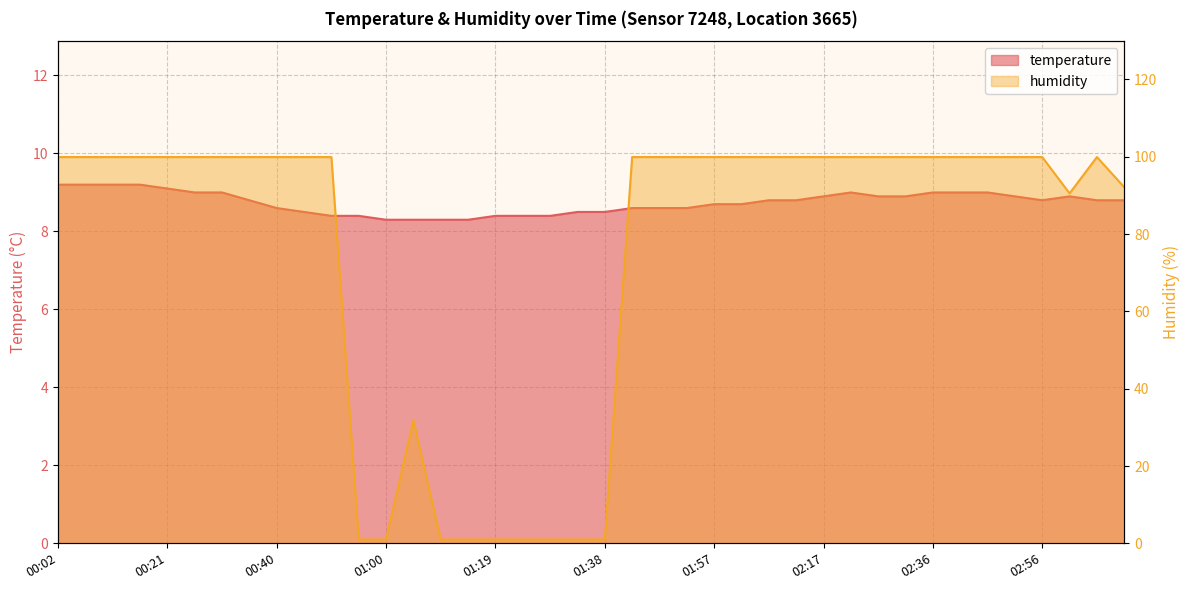

The value of temperature at 01:19 is 12.4. True or false?

False